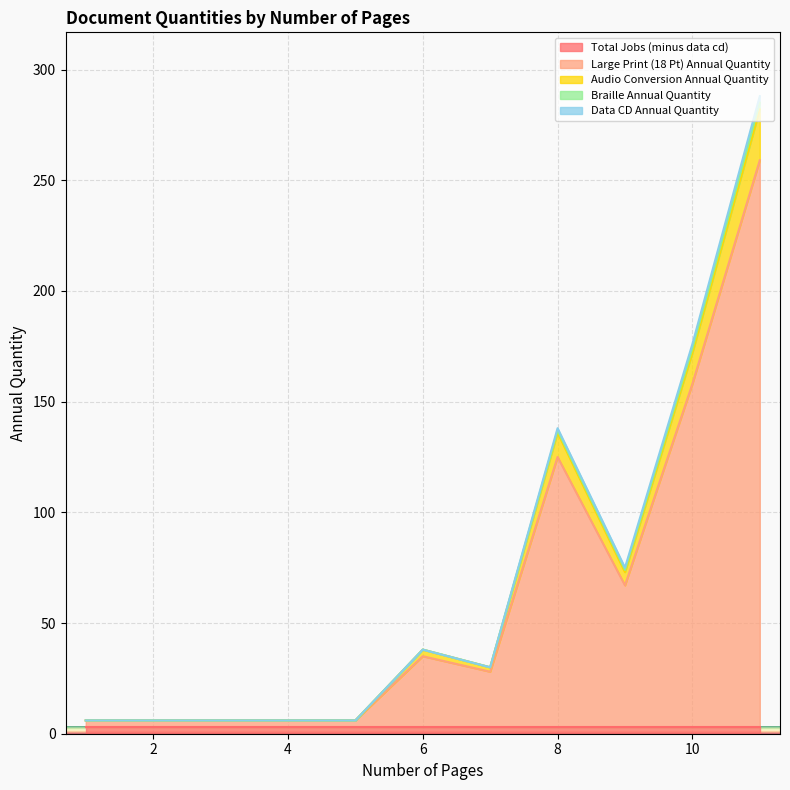

Which series has the largest total across all categories?

Large Print (18 Pt) Annual Quantity